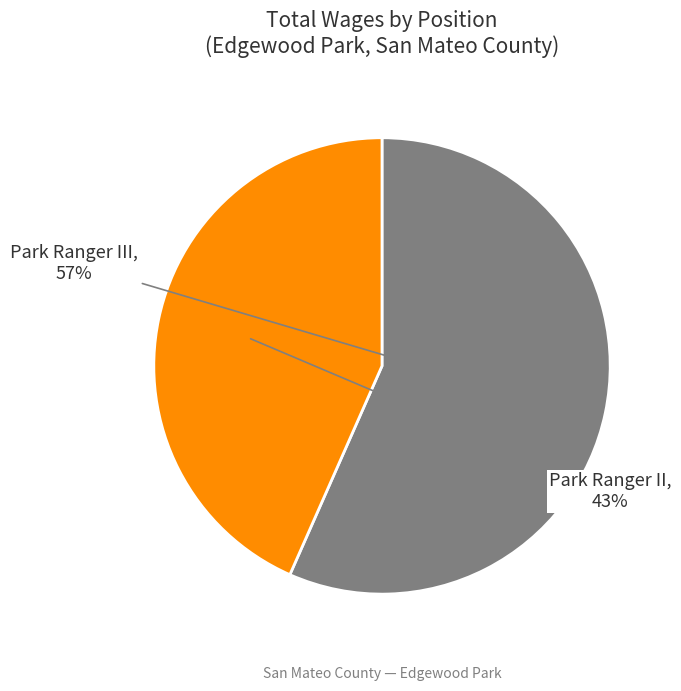

Count the number of slices in the pie.

2